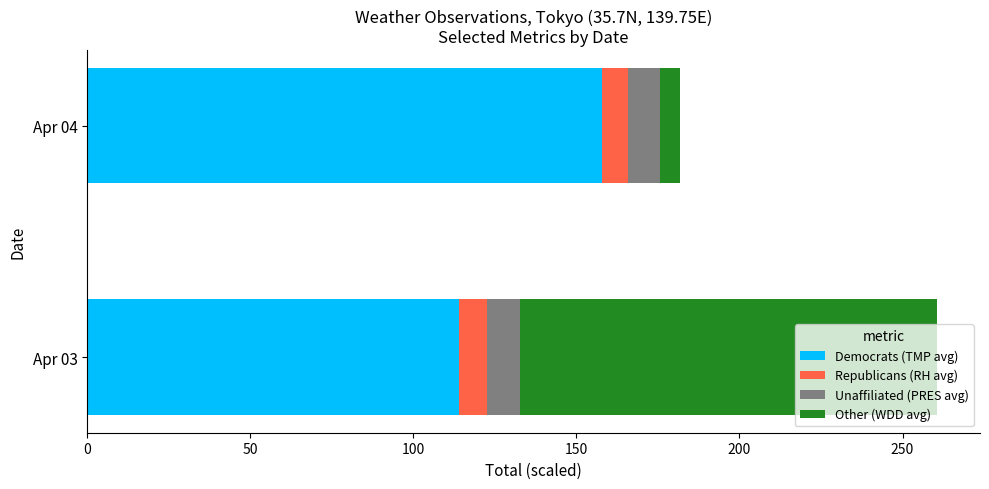

What is the difference between the Democrats (TMP avg) values at Apr 03 and Apr 04?

44.0